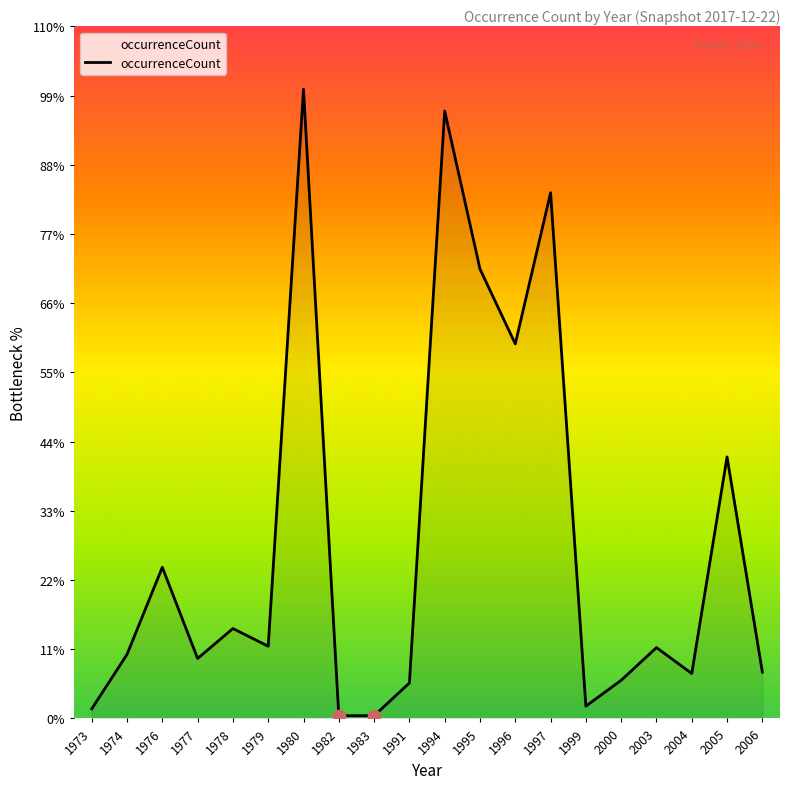

Which has a higher value, 1974 or 2003?

2003